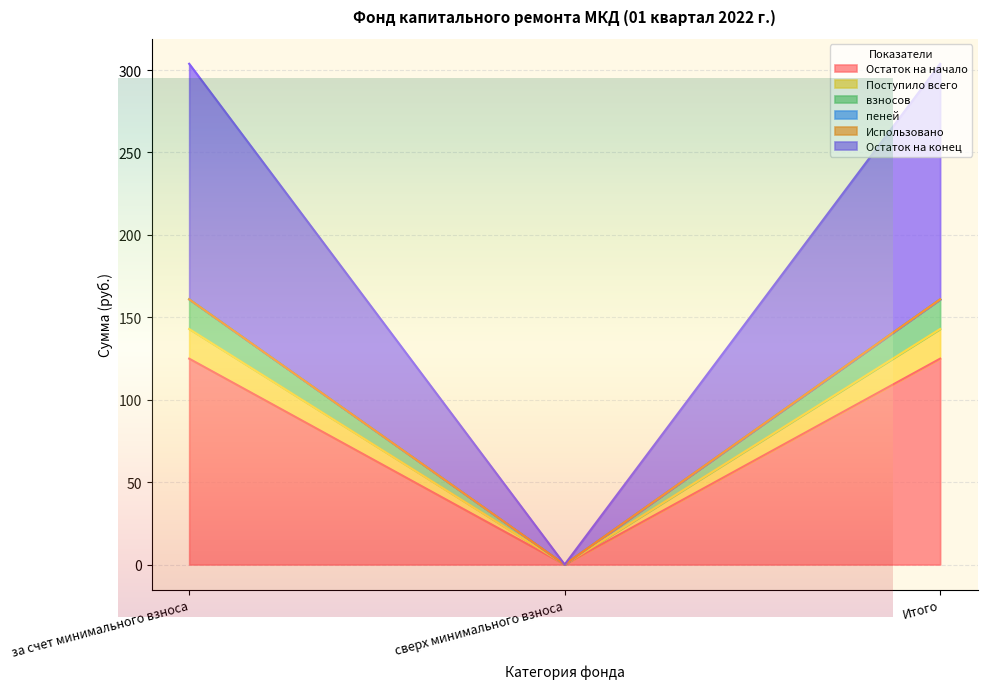

At which label does Остаток на начало first exceed 124?

за счет минимального взноса